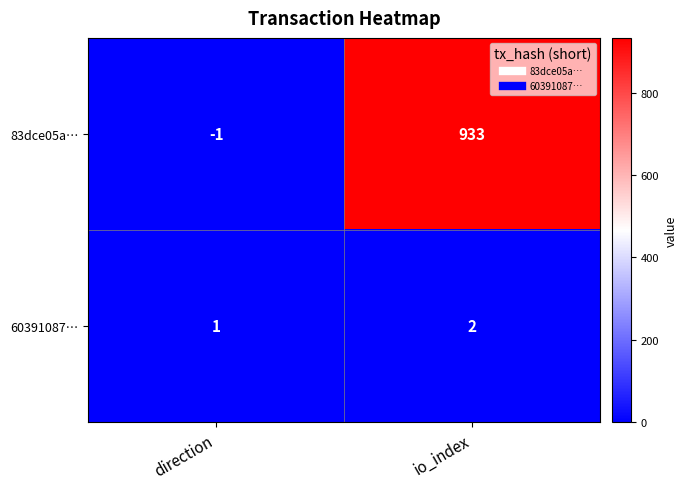

What is the difference between the highest and lowest values at io_index?

931